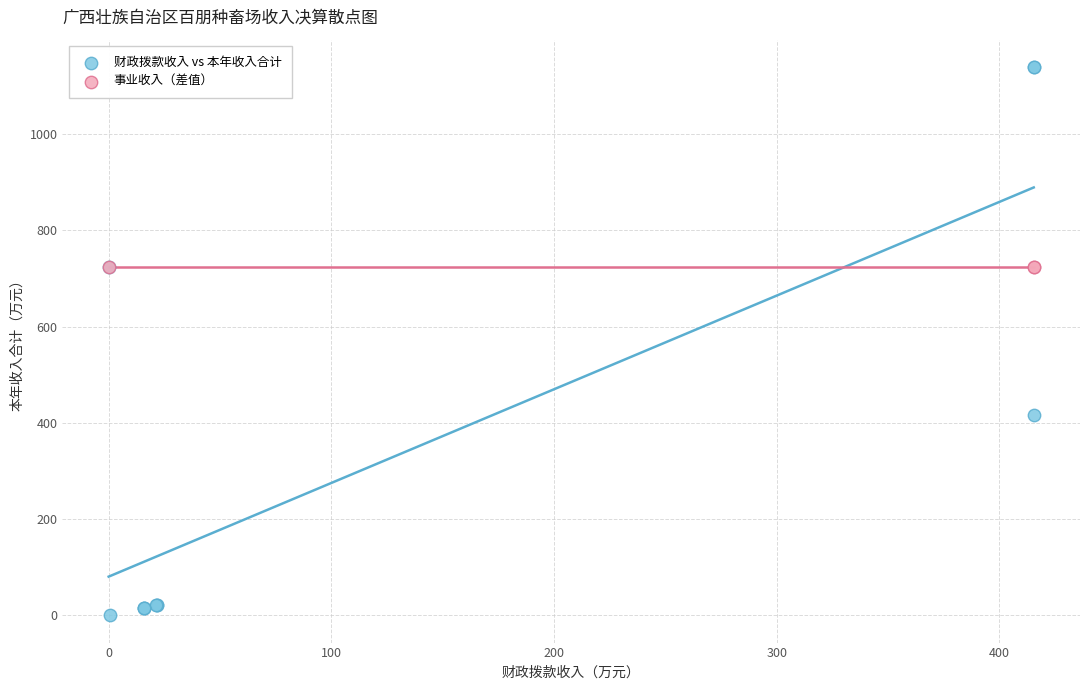

Which series reaches the maximum Y coordinate?

财政拨款收入 vs 本年收入合计